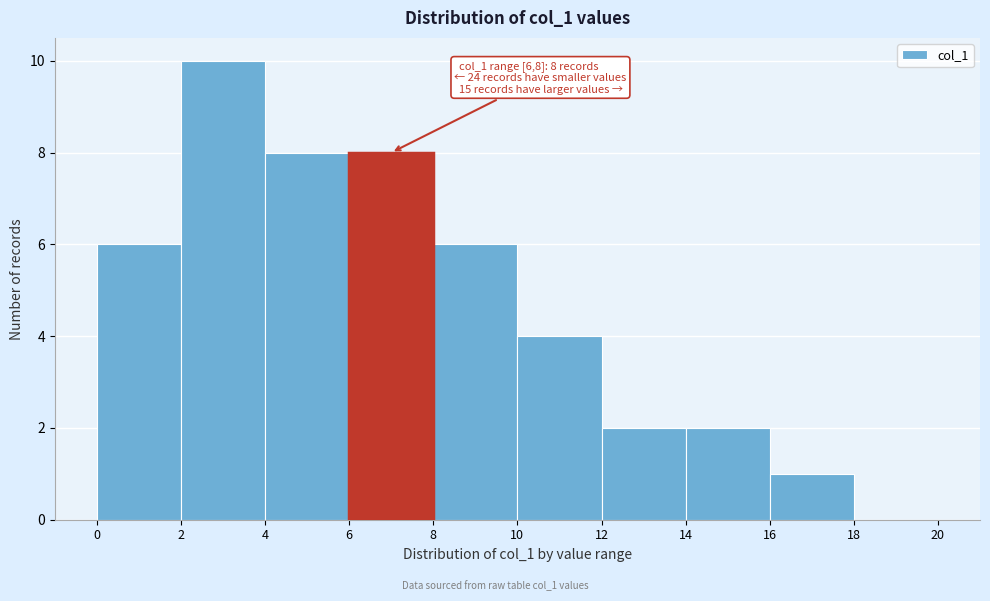

Over which range of the x-axis is the bar tallest?

2 to 4